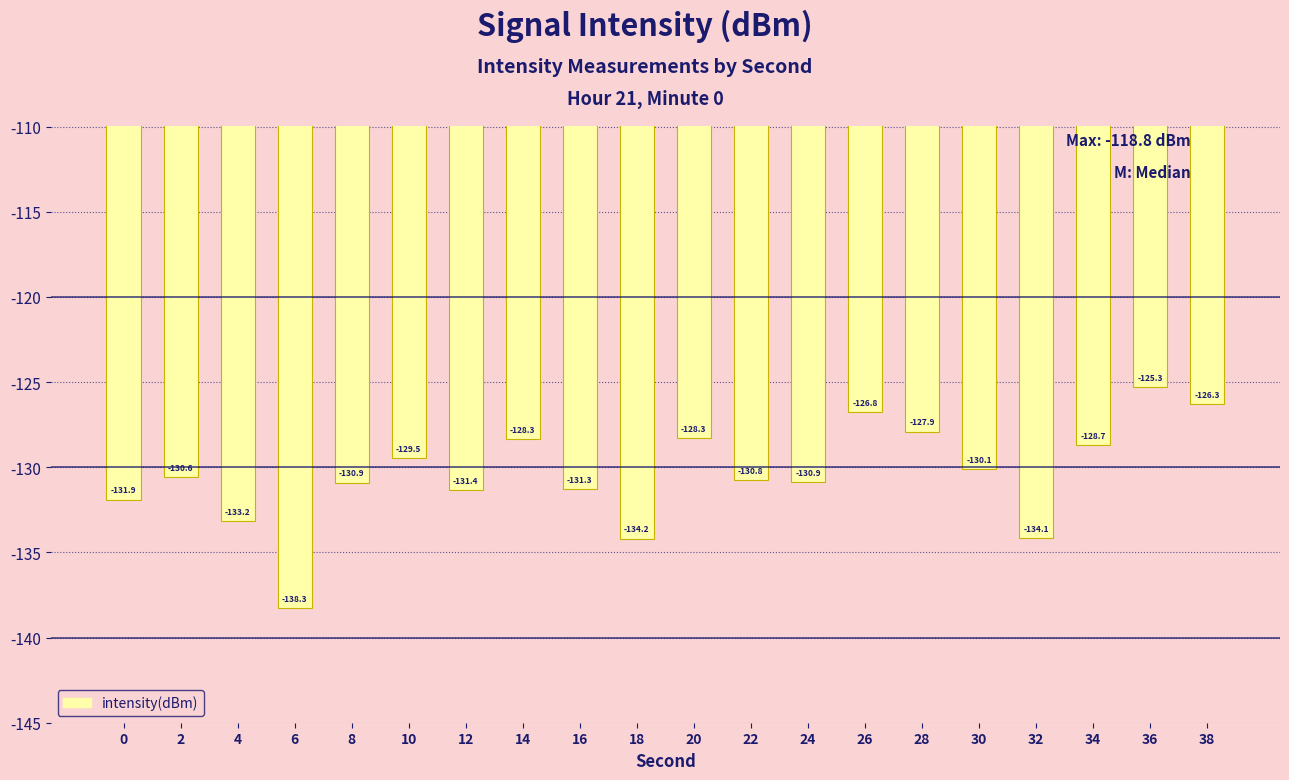

What is the smallest value displayed?

-138.3